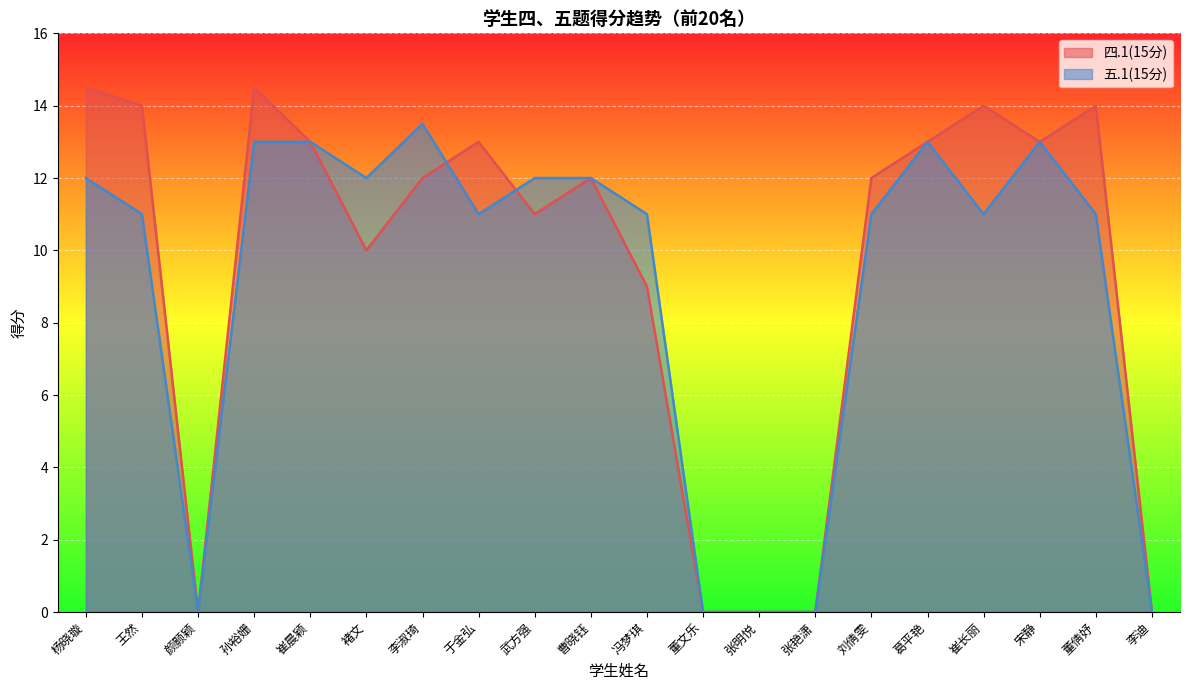

At 宋静, list the series in order from largest to smallest.

四.1(15分), 五.1(15分)